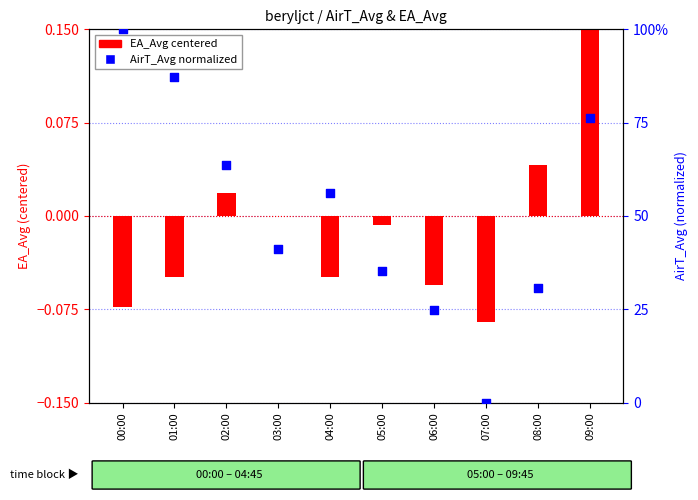

At which category is the sum across all series the highest?

09:00